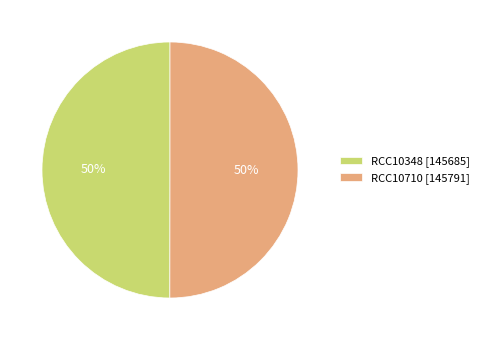

Count the number of slices in the pie.

2